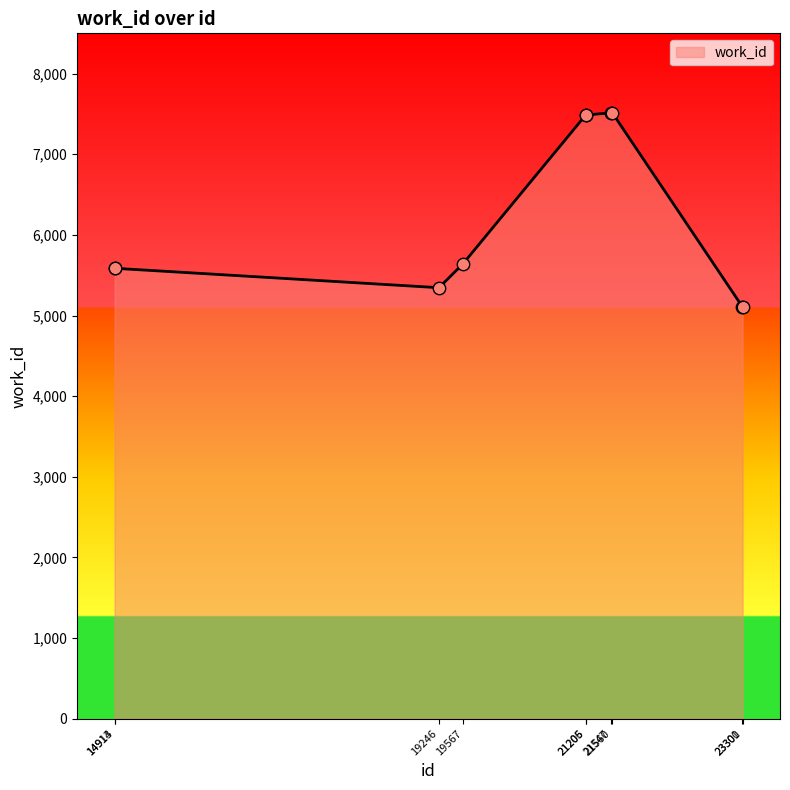

Which has a higher value, 23300 or 21547?

21547